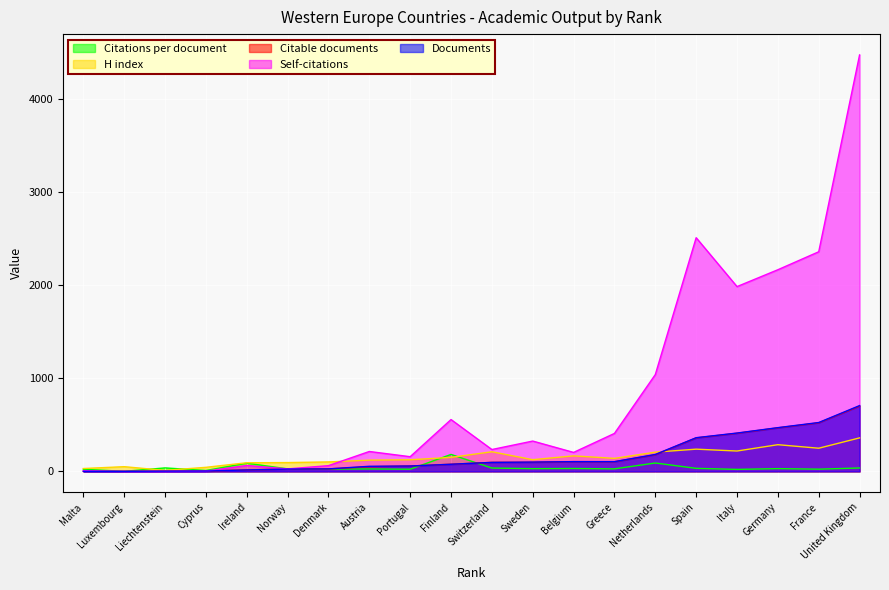

True or false: Citable documents and H index intersect in this chart.

True